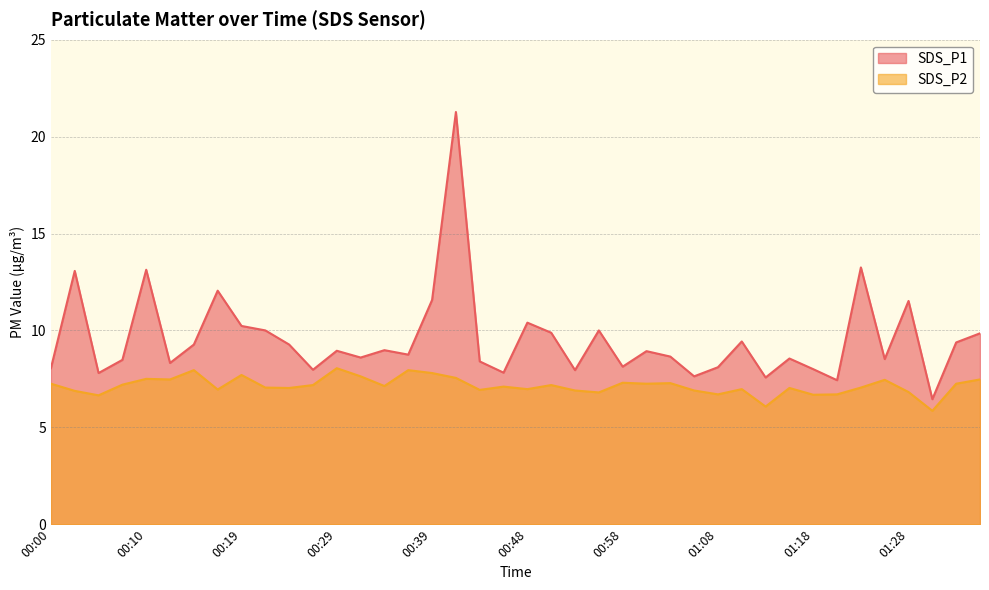

Is it true that SDS_P2 equals 10.0 at 01:35?

False